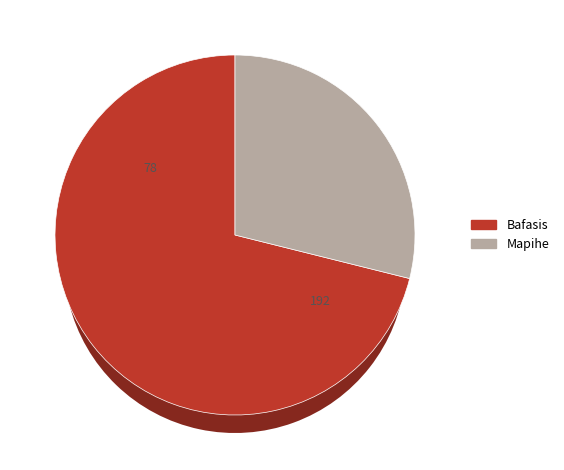

How many slices are in this pie chart?

2